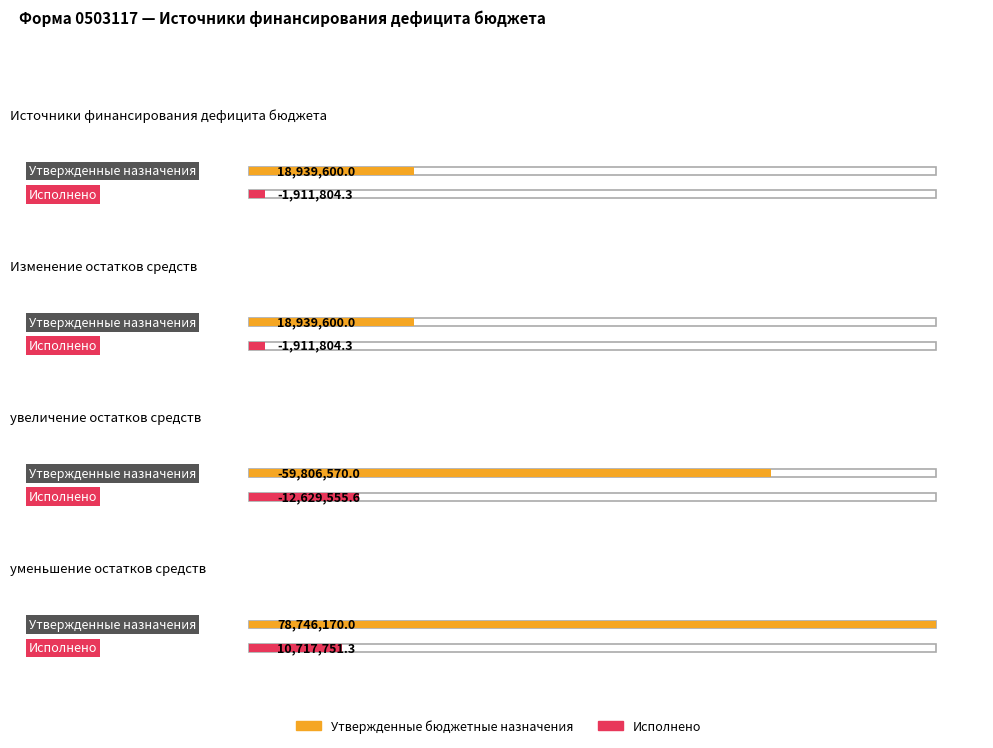

At Источники финансирования дефицита бюджета, list the series in order from smallest to largest.

Исполнено, Утвержденные бюджетные назначения